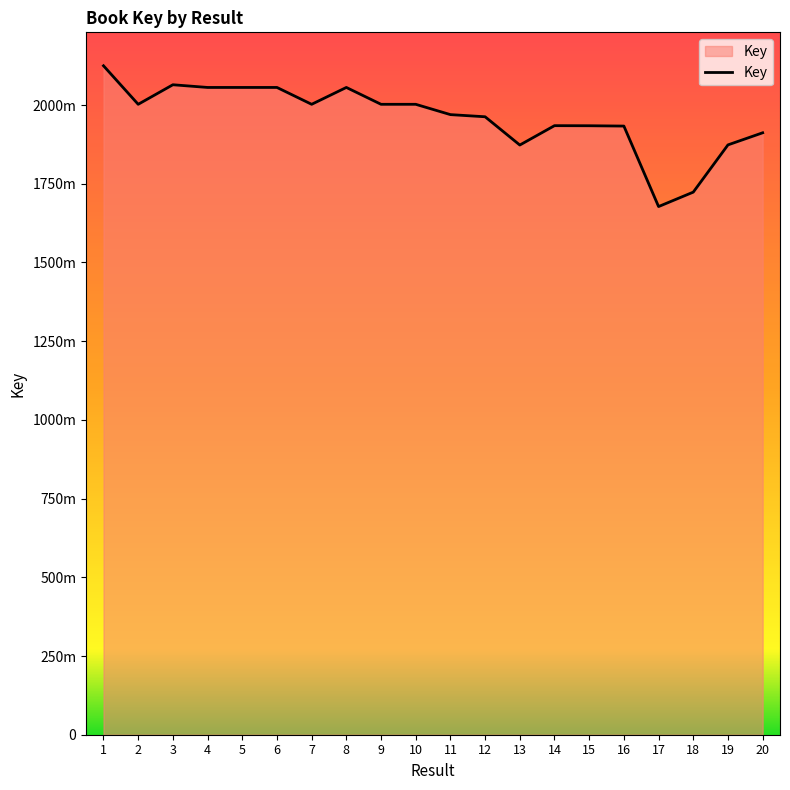

True or false: the data has more than 0 interior local peaks.

True